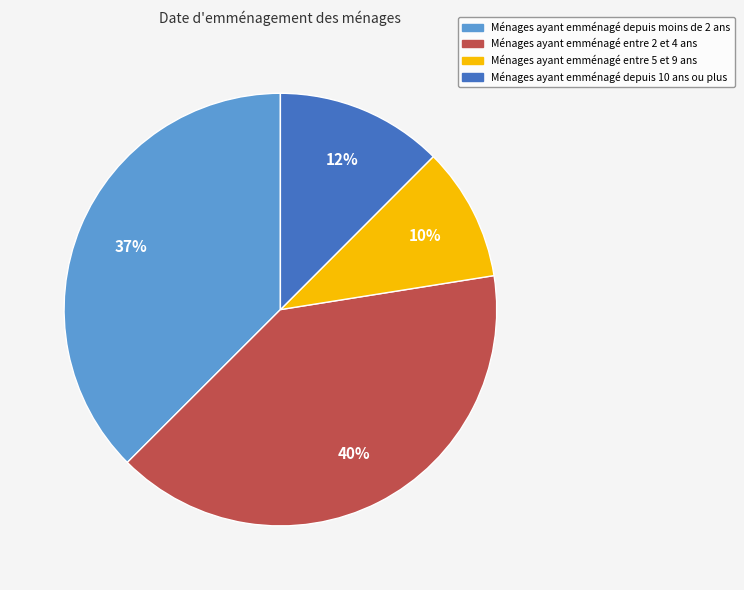

How many slices are in this pie chart?

4